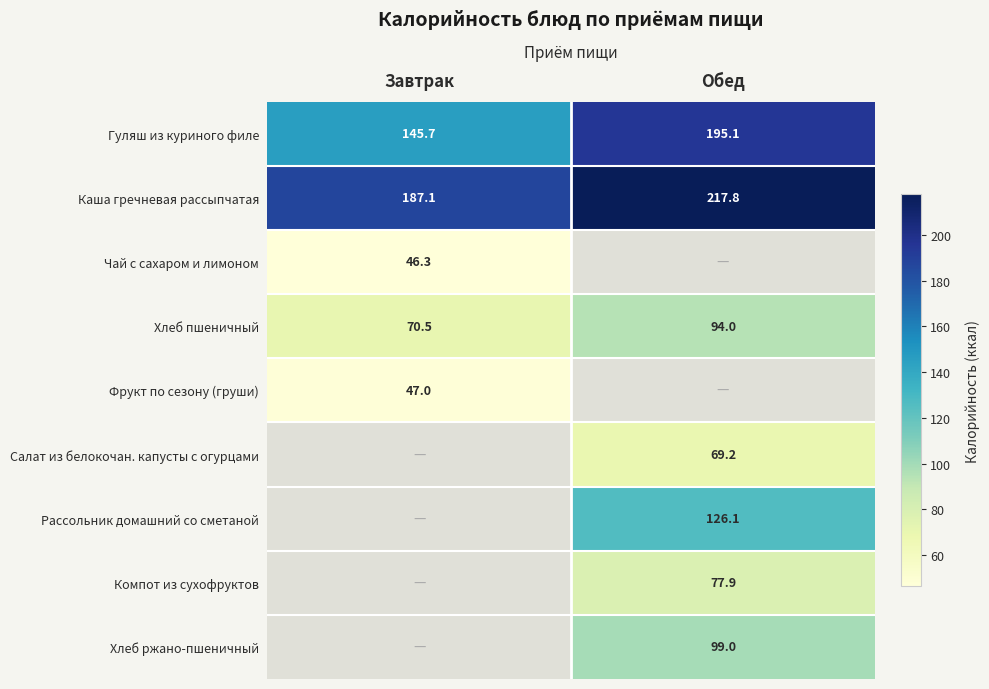

How many categories are shown in the chart?

2